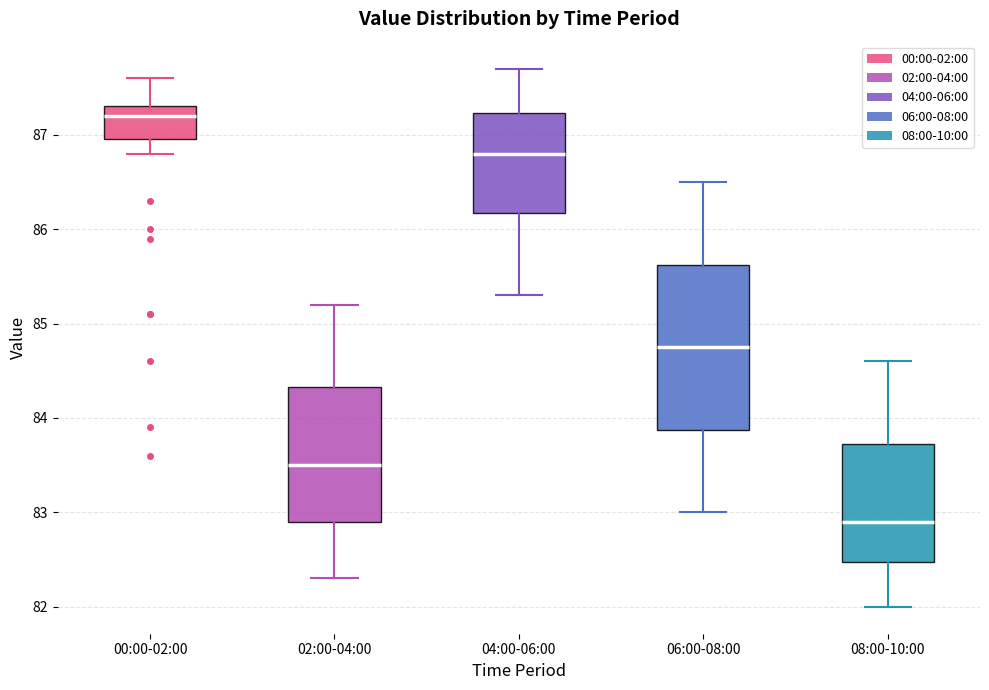

Reading left to right, transcribe this box plot: for each box, give where its median line is, the range the box spans, and where its two whiskers end, as read against the y-axis. The values are not printed on the chart, so give them approximately, as read against the axis.

00:00-02:00: median 87.2, box 87.0 to 87.3, whiskers 86.8 to 87.6
02:00-04:00: median 83.5, box 82.9 to 84.3, whiskers 82.3 to 85.2
04:00-06:00: median 86.8, box 86.2 to 87.2, whiskers 85.3 to 87.7
06:00-08:00: median 84.8, box 83.9 to 85.6, whiskers 83.0 to 86.5
08:00-10:00: median 82.9, box 82.5 to 83.7, whiskers 82.0 to 84.6